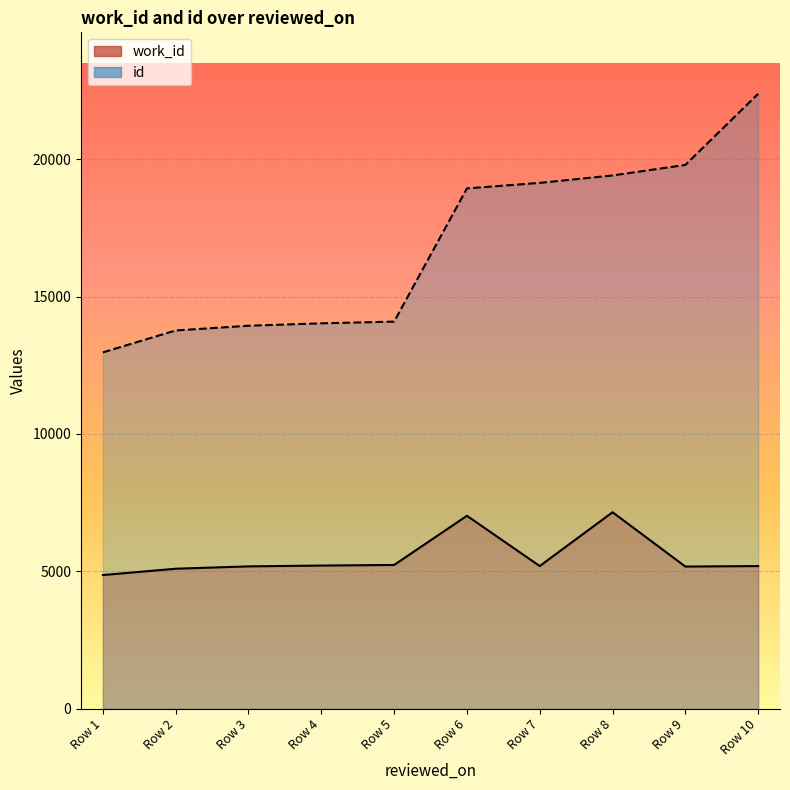

What is the difference between the highest and lowest values at Row 8?

12256